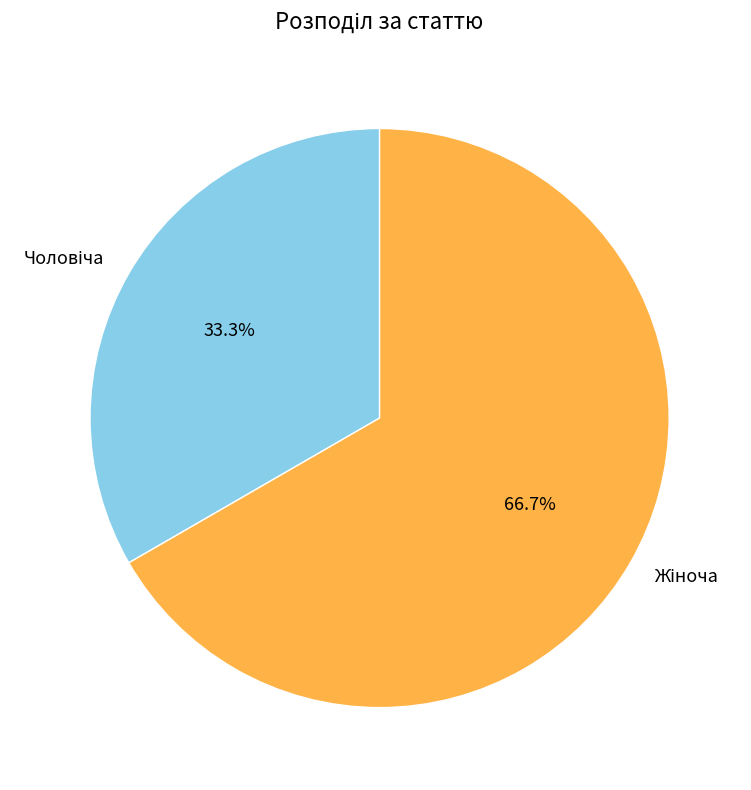

Is there any slice that represents more than half of the pie?

Yes